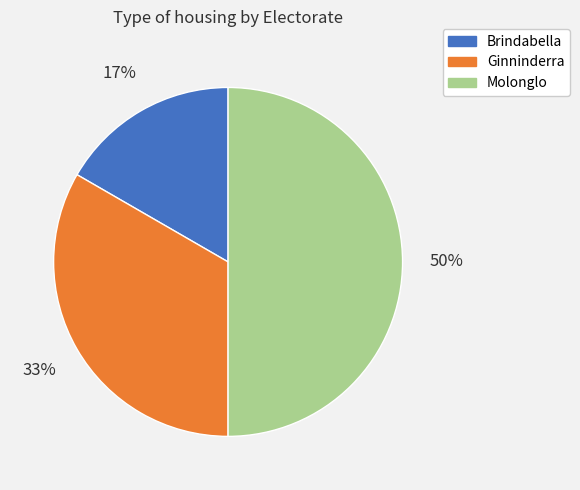

The Molonglo slice represents 61% of the pie. True or false?

False